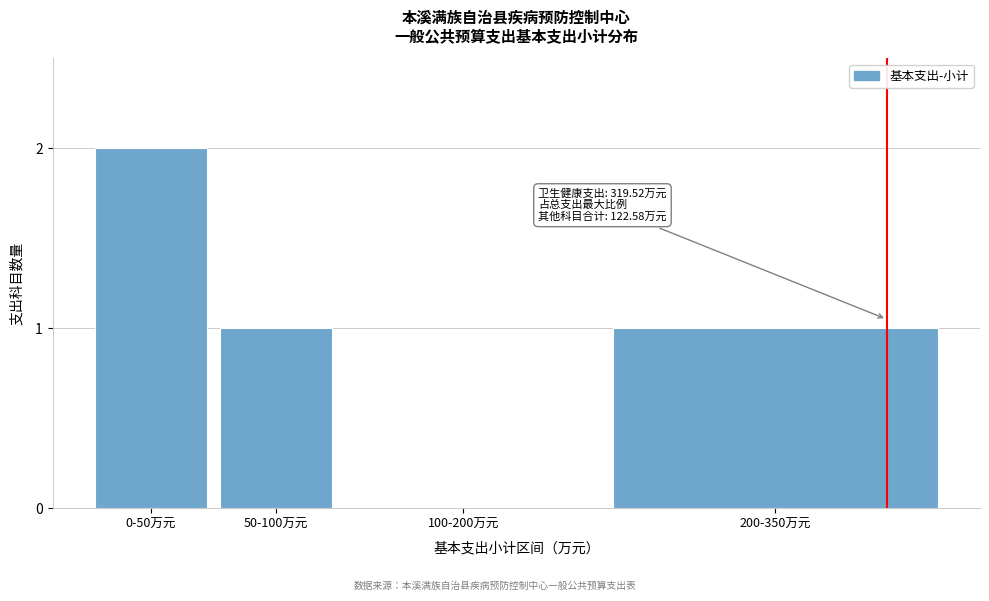

Reading left to right, extract all data points from this chart.

0-50万元=2	50-100万元=1	100-200万元=0	200-350万元=1